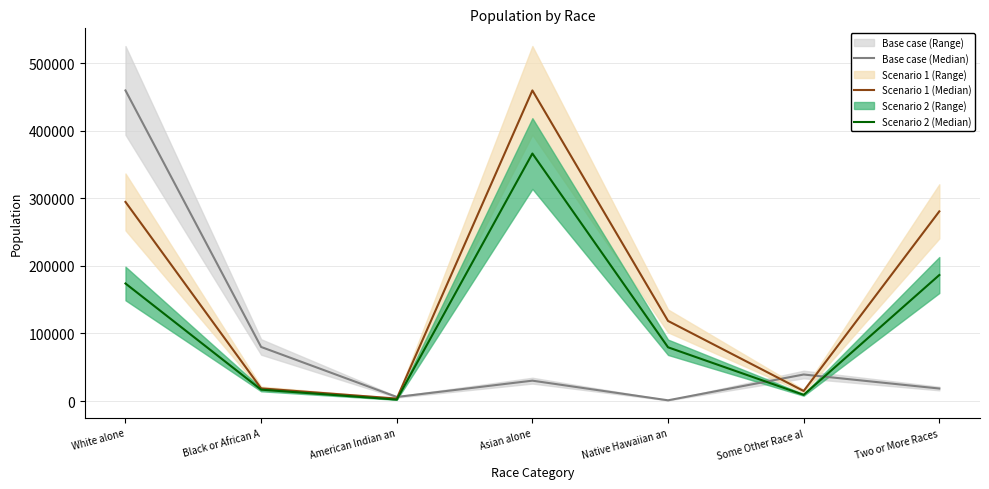

What position from the right is Asian alone?

4